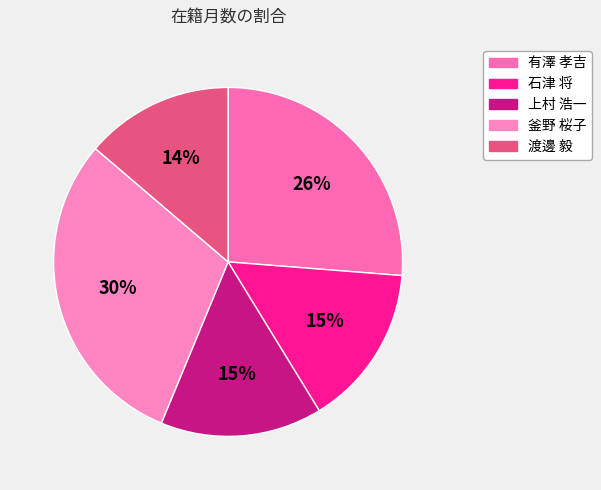

What percentage is the 渡邊 毅 slice, to the nearest percent?

14%